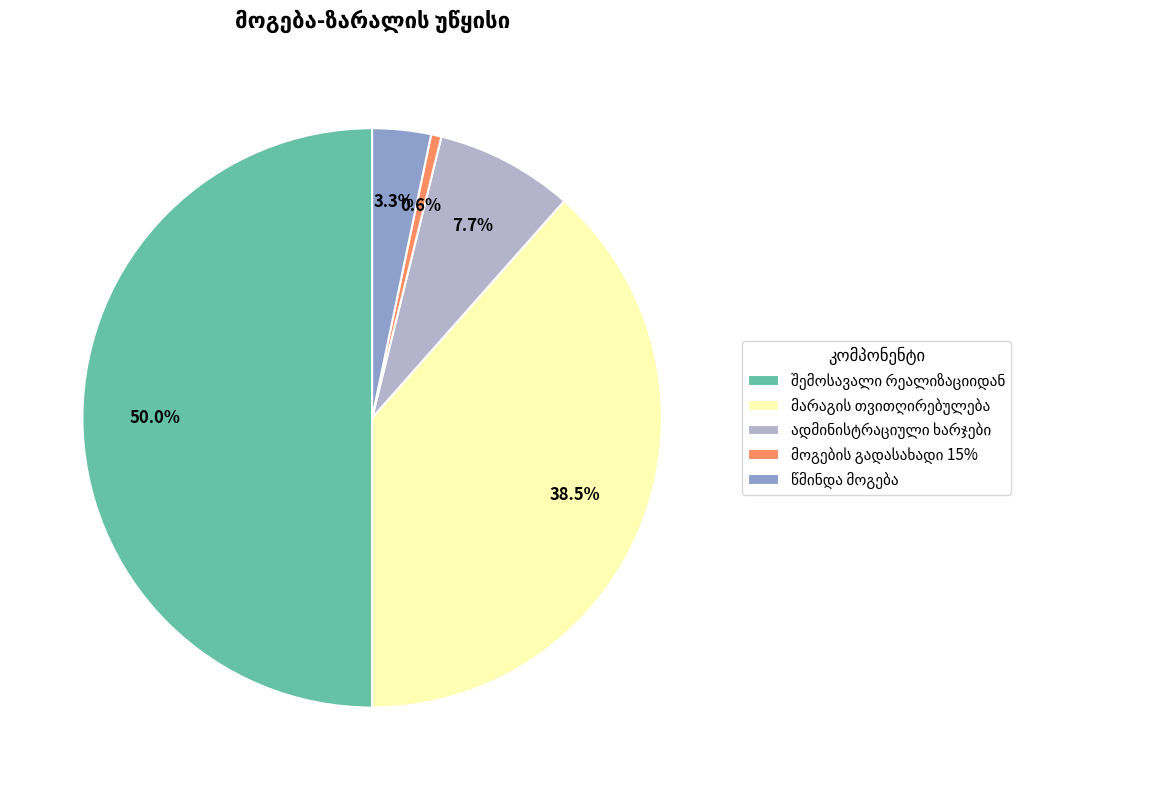

Does მოგების გადასახადი 15% account for over 50% of the chart?

No